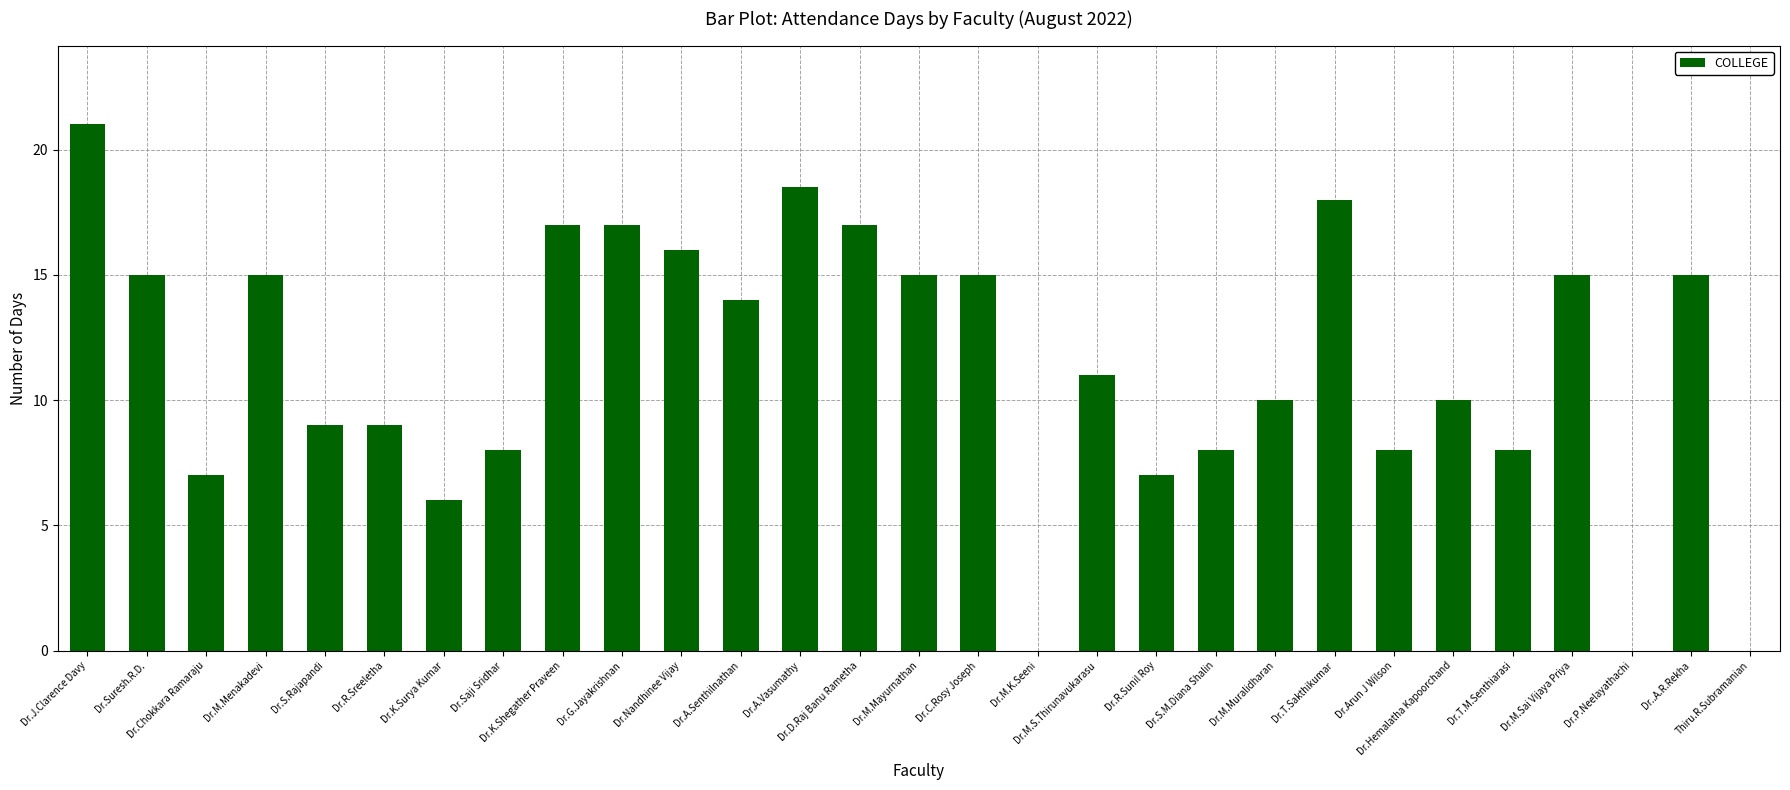

What is the greatest value displayed?

21.0